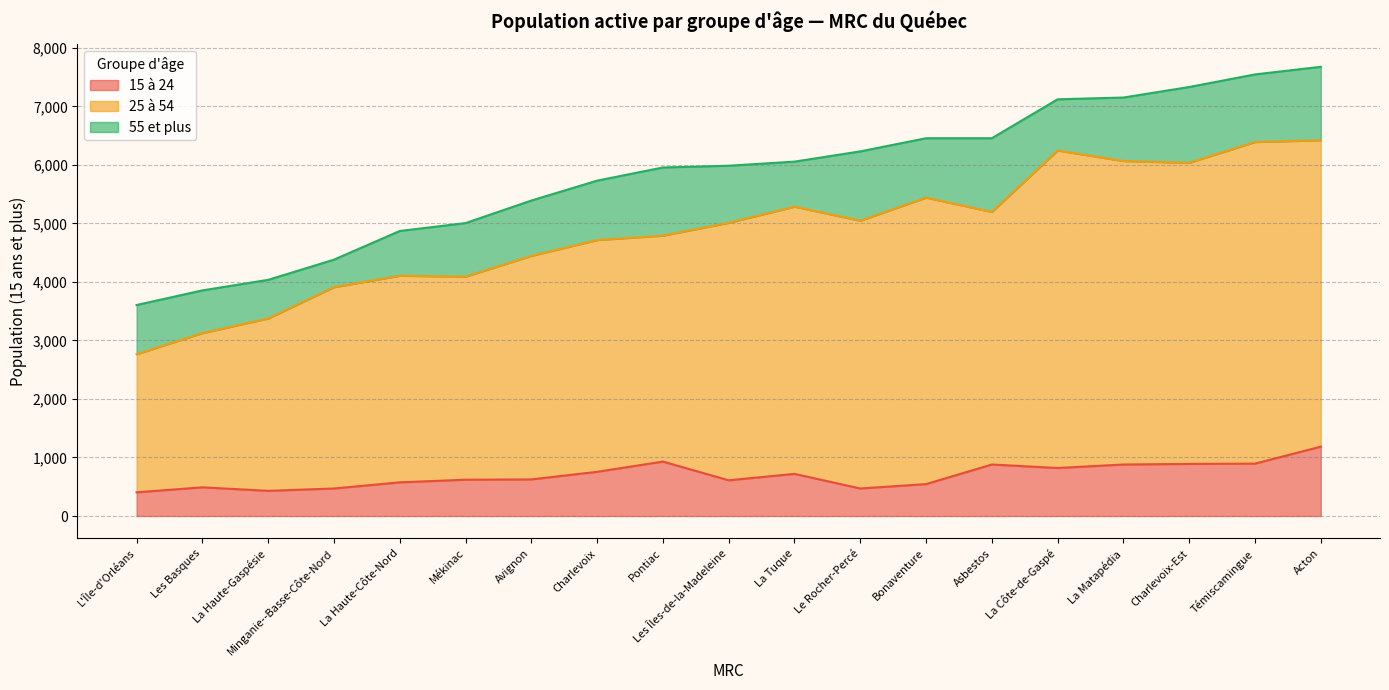

At which label does 15 à 24 reach its peak?

Acton